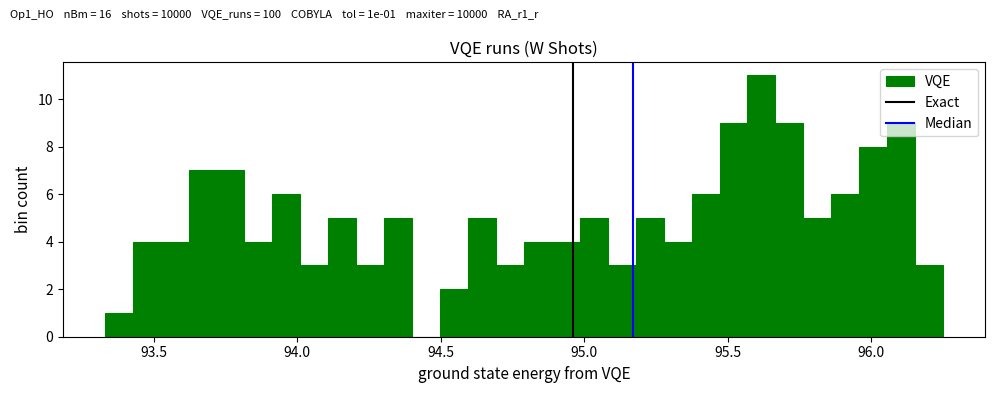

Around what value on the x-axis is the tallest bar? Give the approximate position of its centre, as read against the axis.

95.60